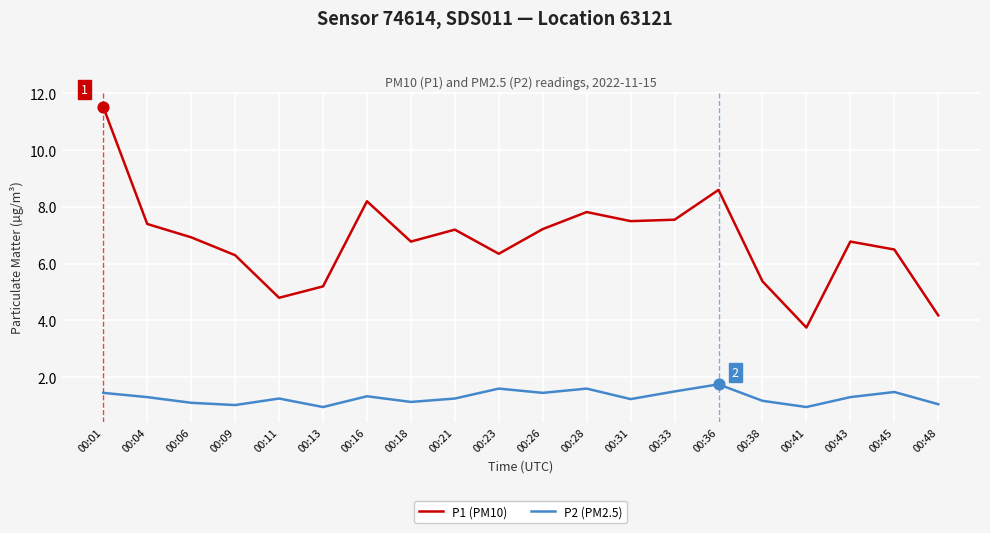

Which series has the widest spread of values?

P1 (PM10)